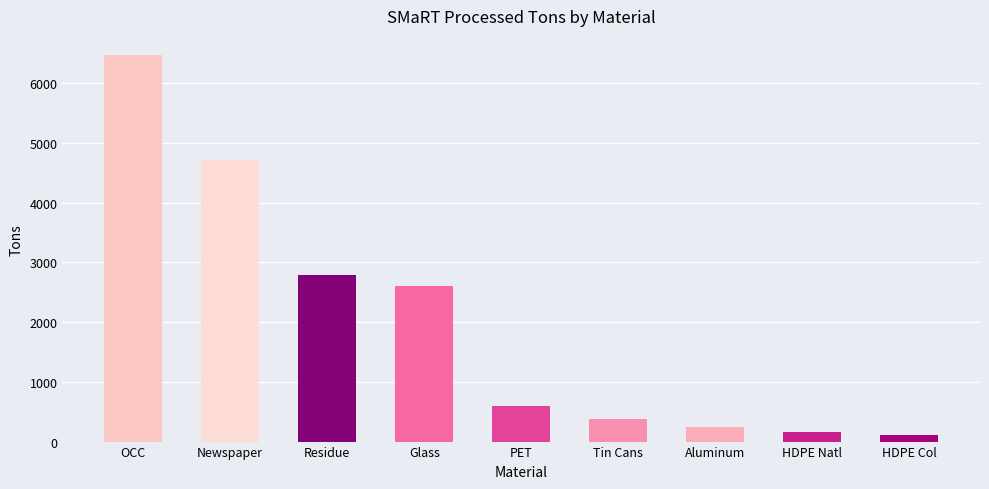

How many data points are less than 596?

4